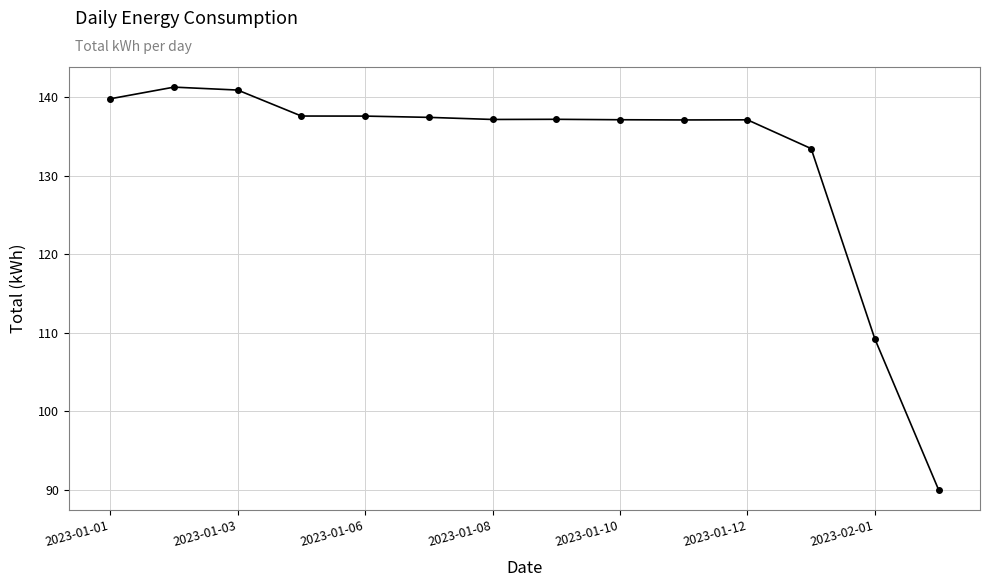

What is the greatest value displayed?

141.3